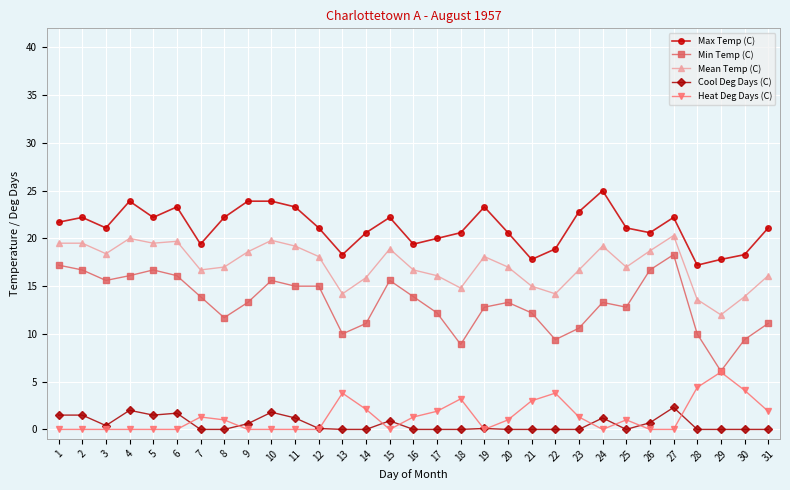

Between 21 and 26, which series saw the biggest shift?

Min Temp (C)